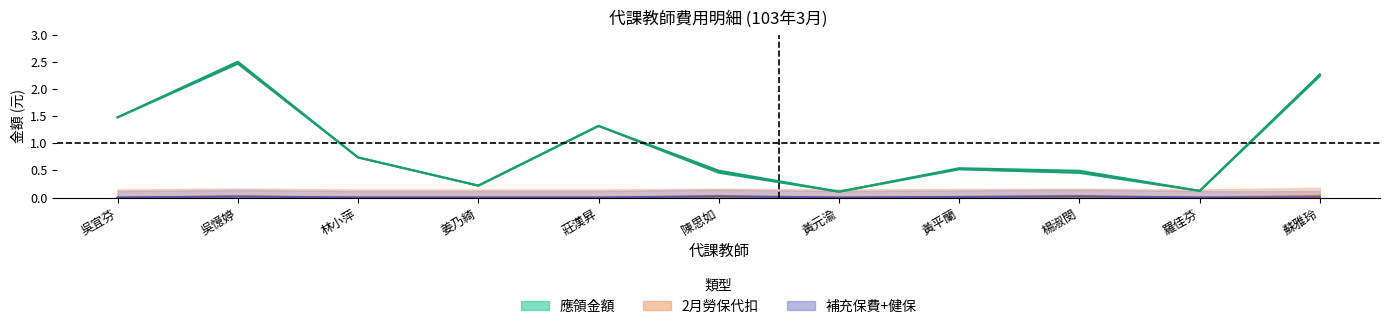

What is the value of the 實領金額 point at the 2nd from the left?

2.5